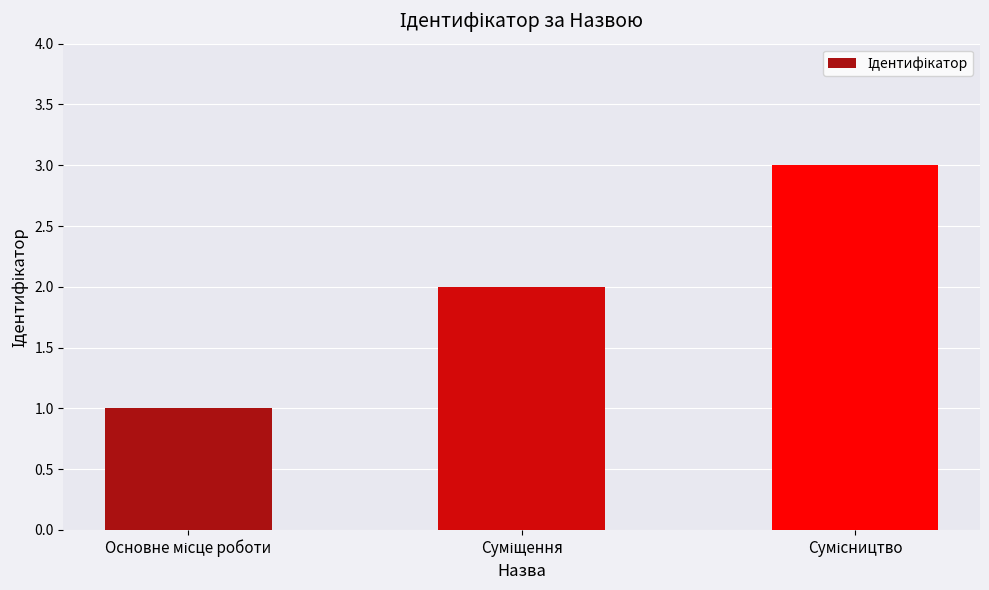

What is the sum of all values?

6